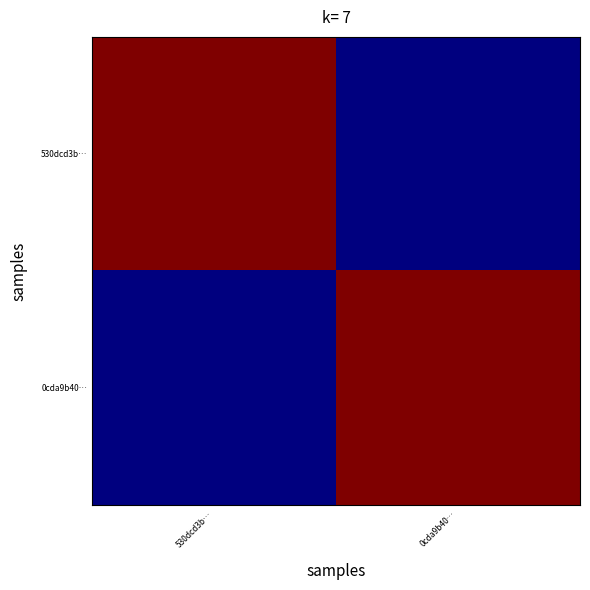

What is the greatest value displayed?

1